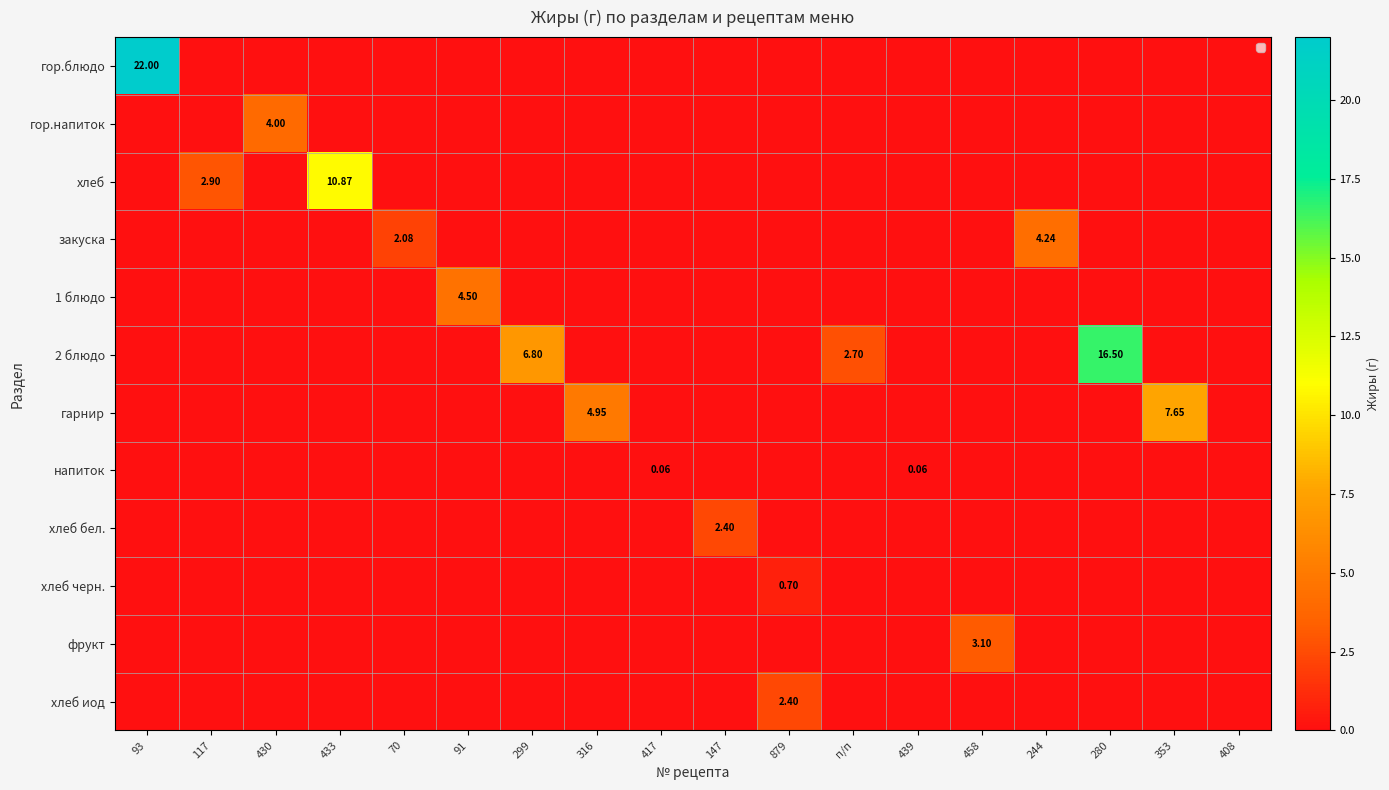

What is the total value across all series at 458?

3.1